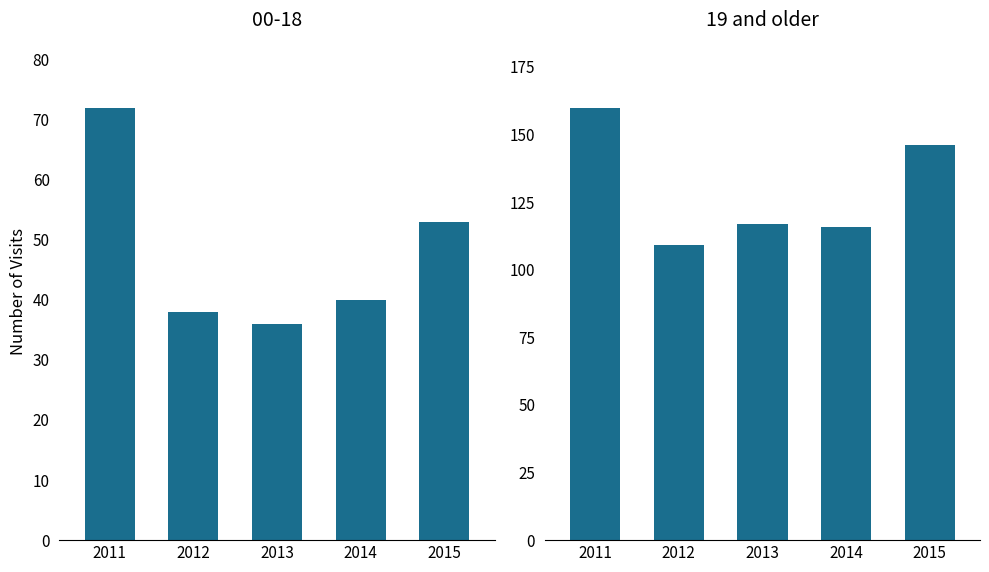

Does the chart contain any negative values?

No